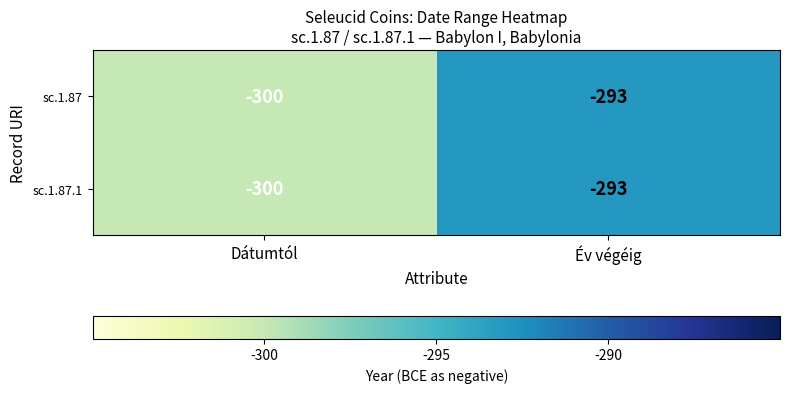

Is it true that sc.1.87.1 equals -293 at Év végéig?

True